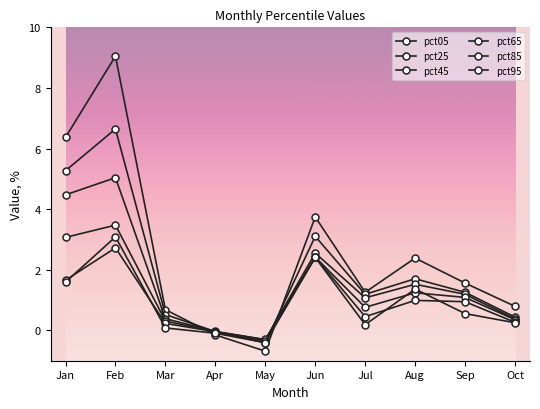

The pct25 series shows 4.4 at Jun. True or false?

False